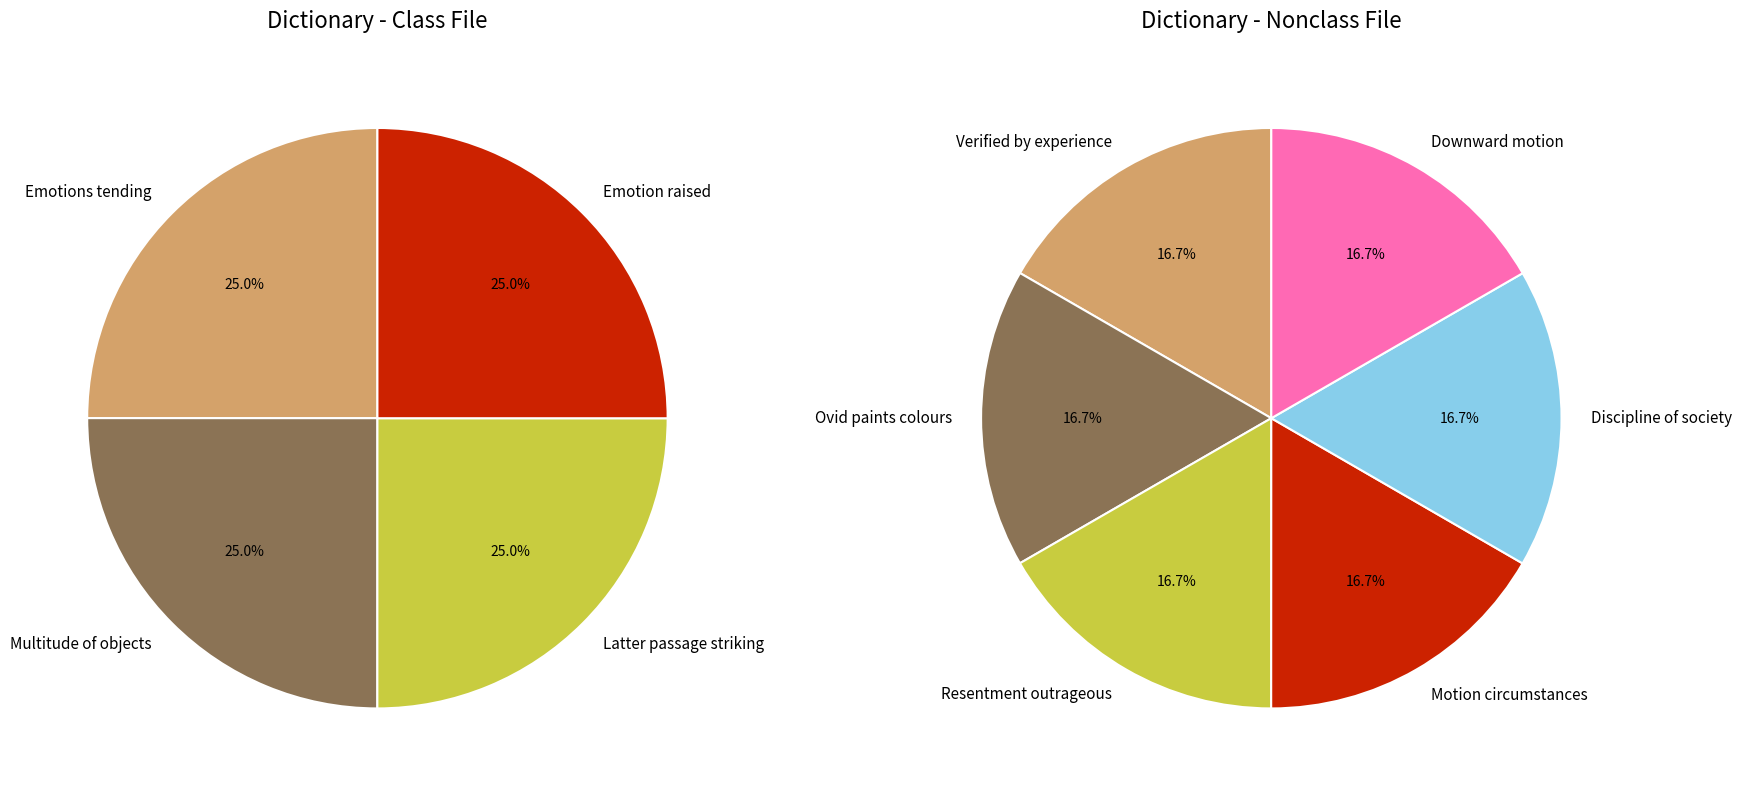

Is the sum of In the latter passage the most striking and This is verified by experience greater than half?

No